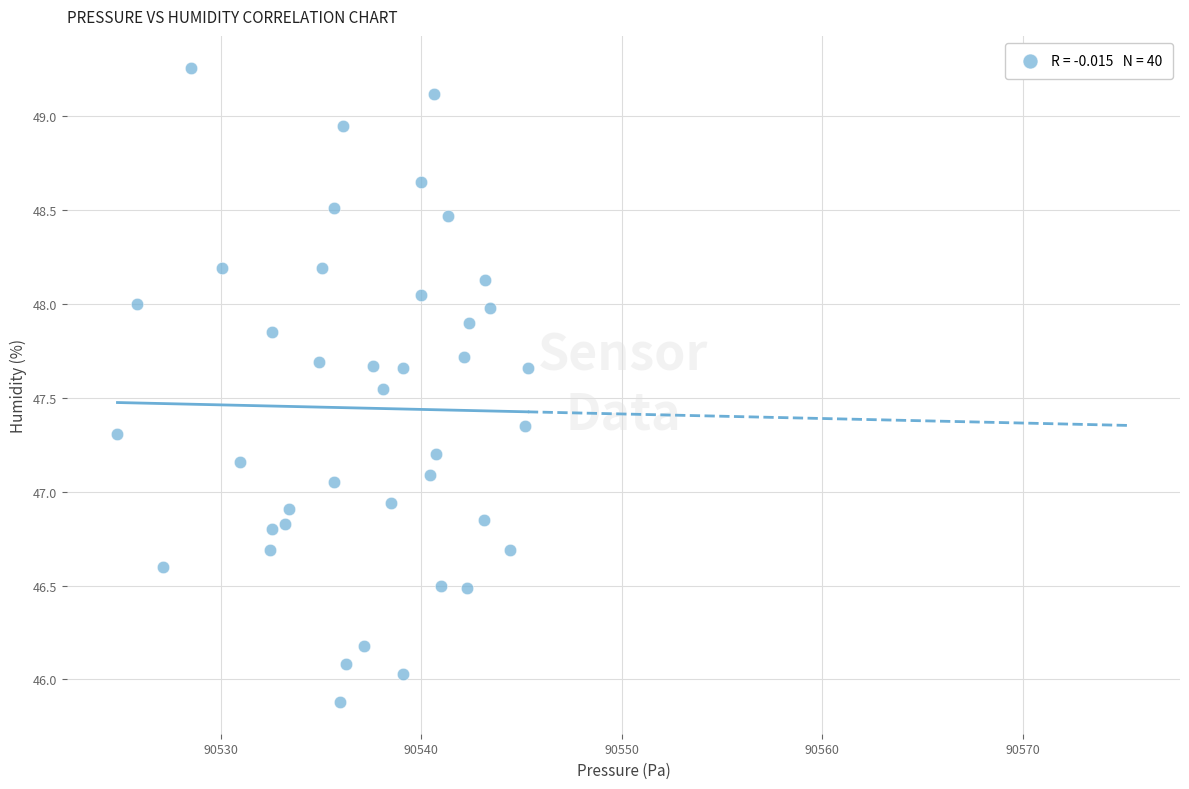

What is the range of X values (max minus min)?

20.5